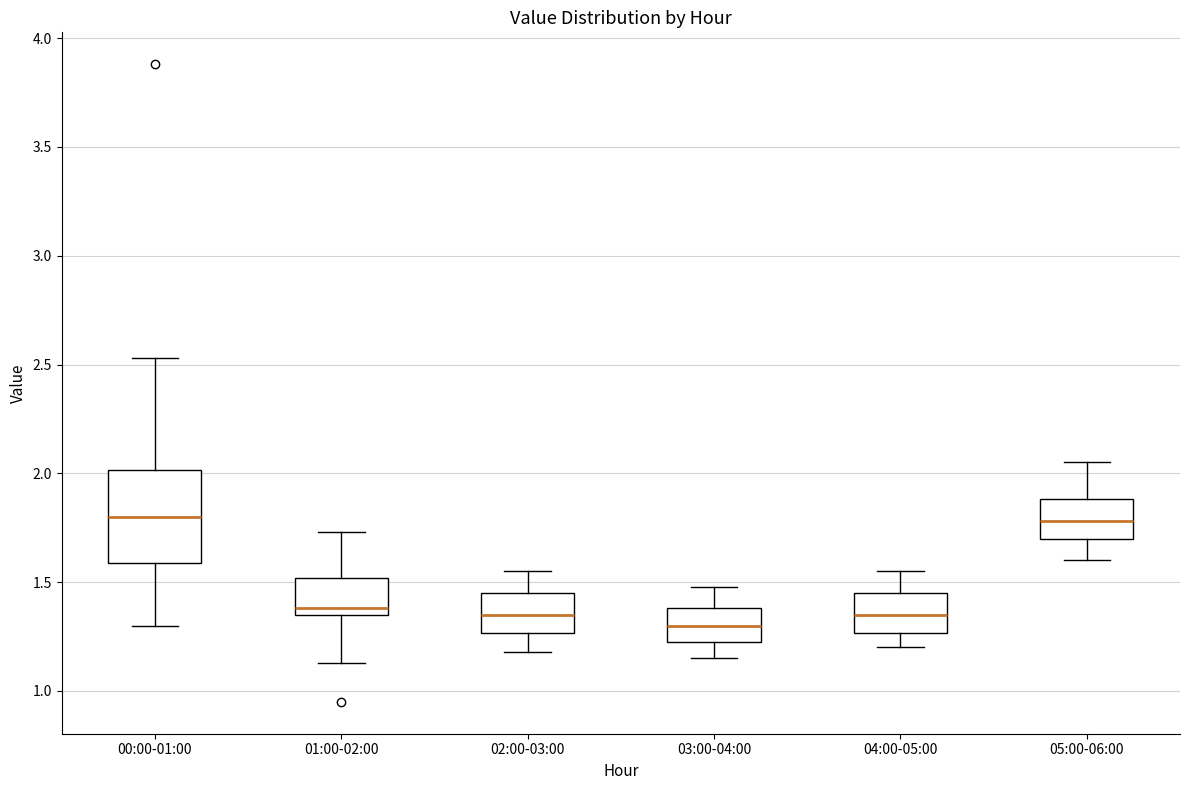

Comparing the boxes themselves (not the whiskers), which one is the tallest?

00:00-01:00